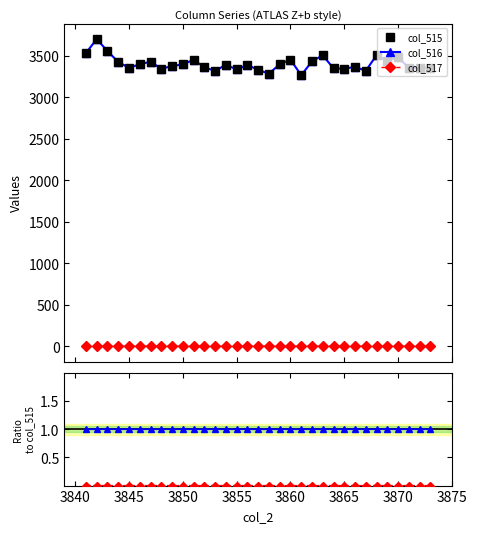

True or false: col_517 and col_515 cross at least once.

False